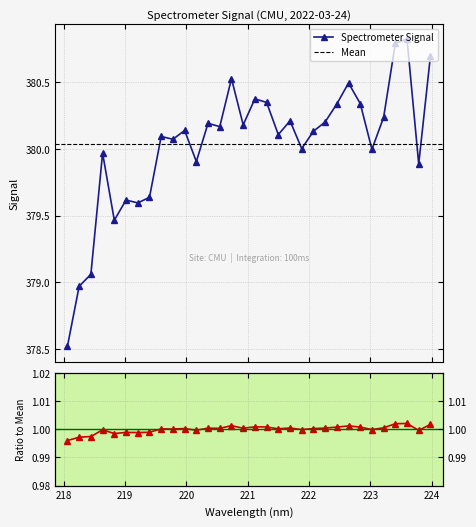

What is the label of the 4th point from the right?

223.408